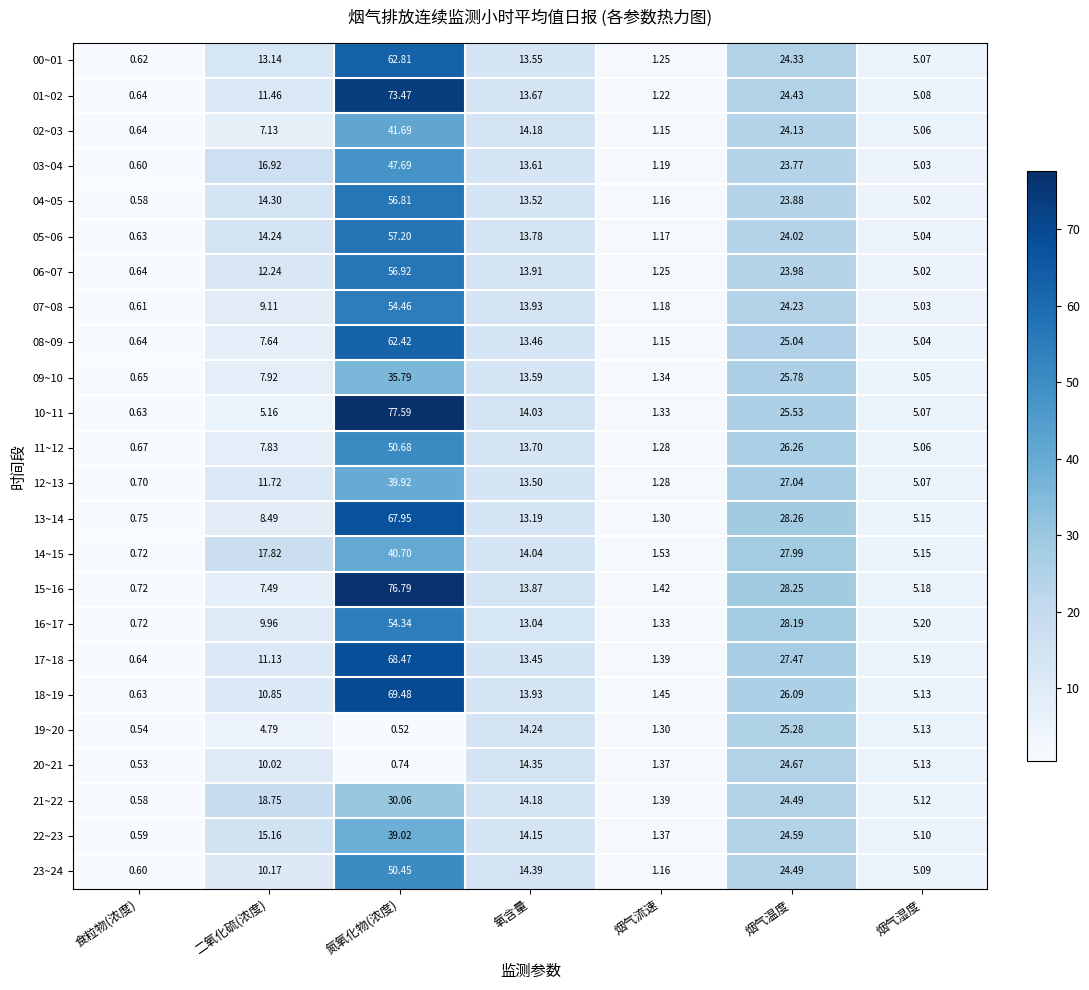

Which category has the lowest value in the 00~01 series?

食粒物(浓度)